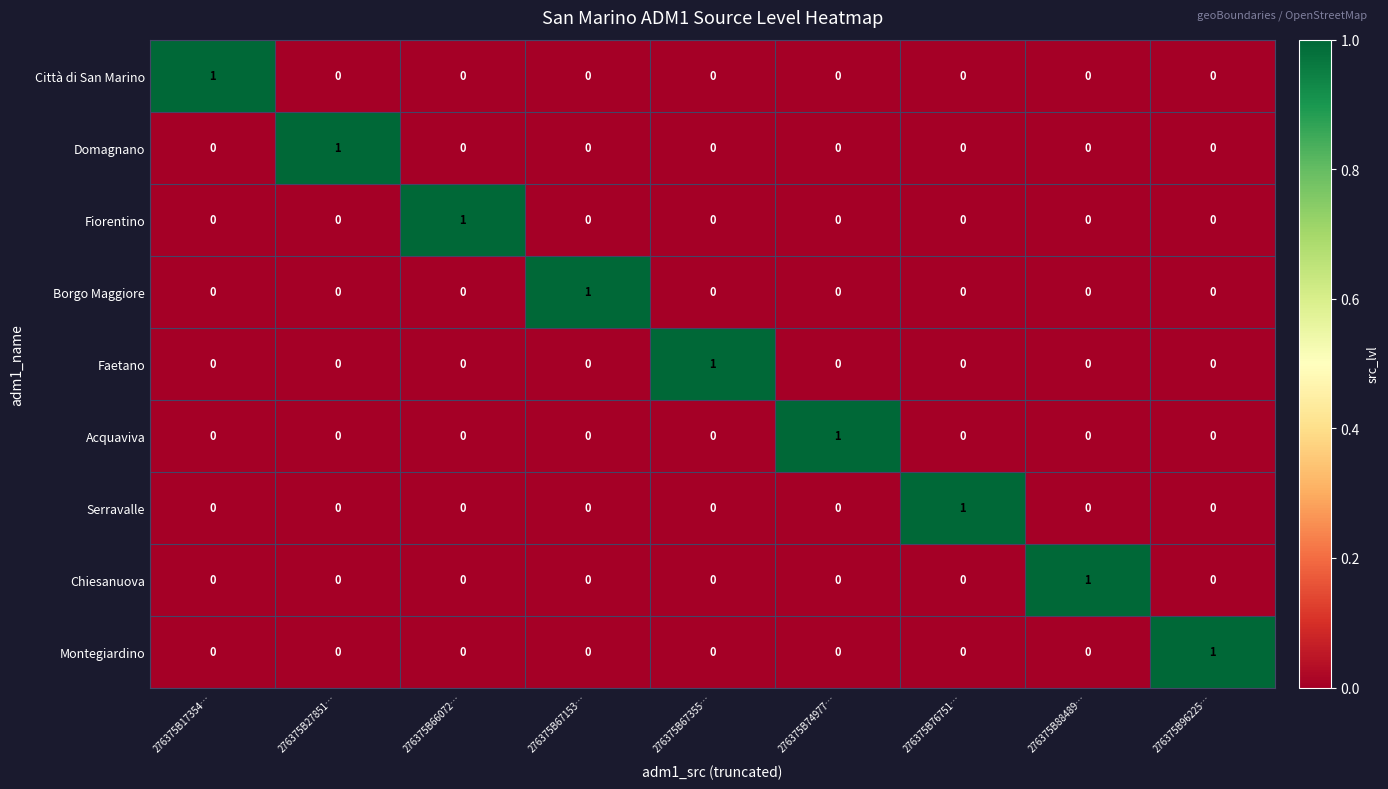

Count the number of categories in the chart.

9